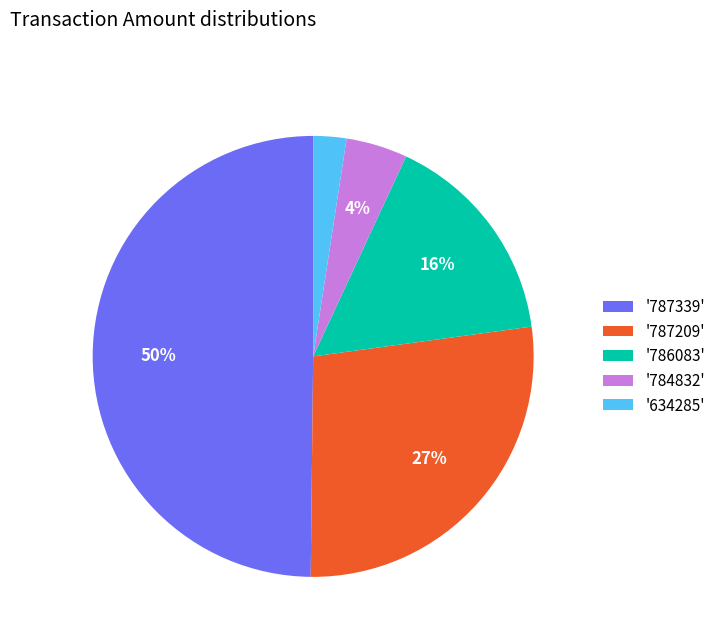

How many slices are in this pie chart?

5